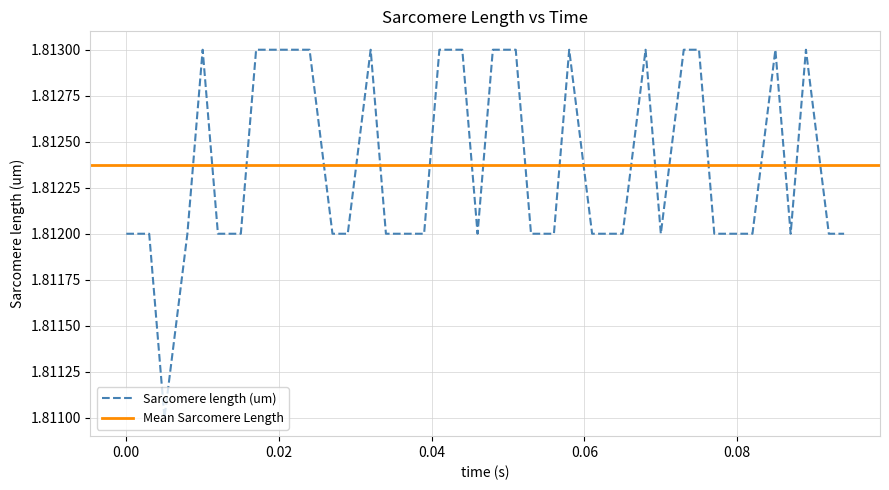

Which label corresponds to the largest value in the chart?

0.01